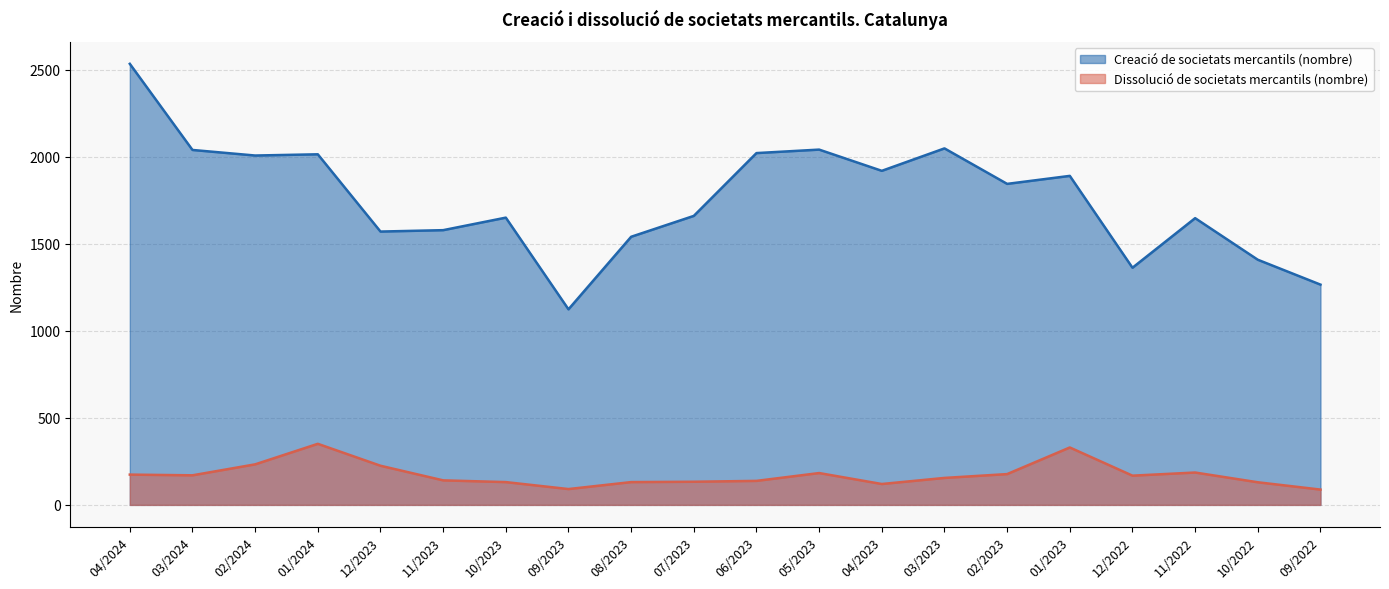

Rank the series at 11/2023 from lowest to highest value.

Dissolució de societats mercantils (nombre), Creació de societats mercantils (nombre)